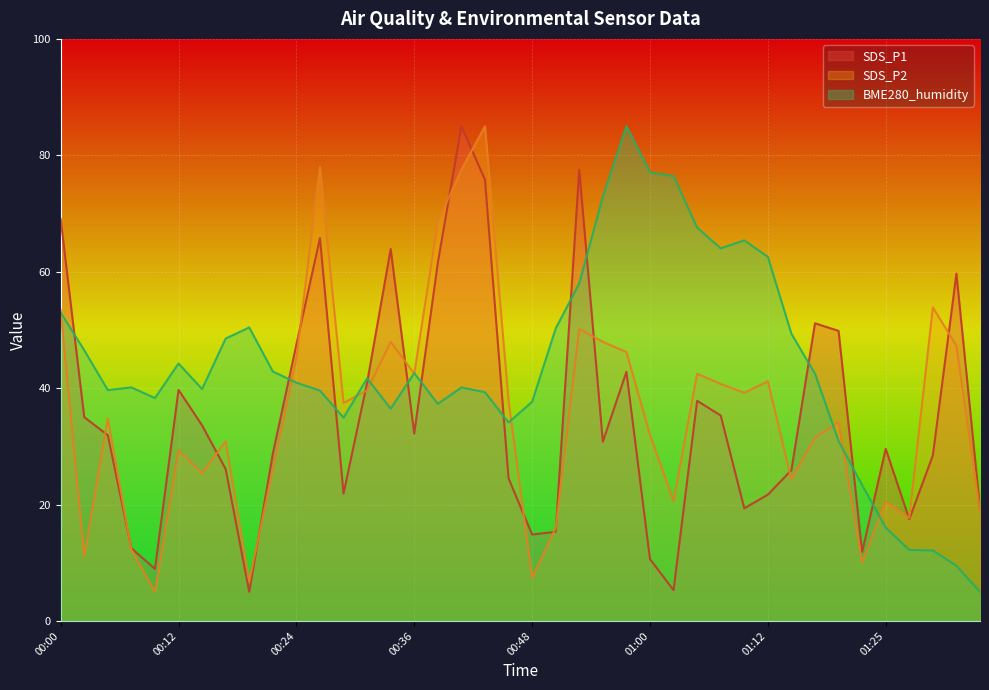

Is it true that BME280_humidity equals 42.5 at 01:17?

True